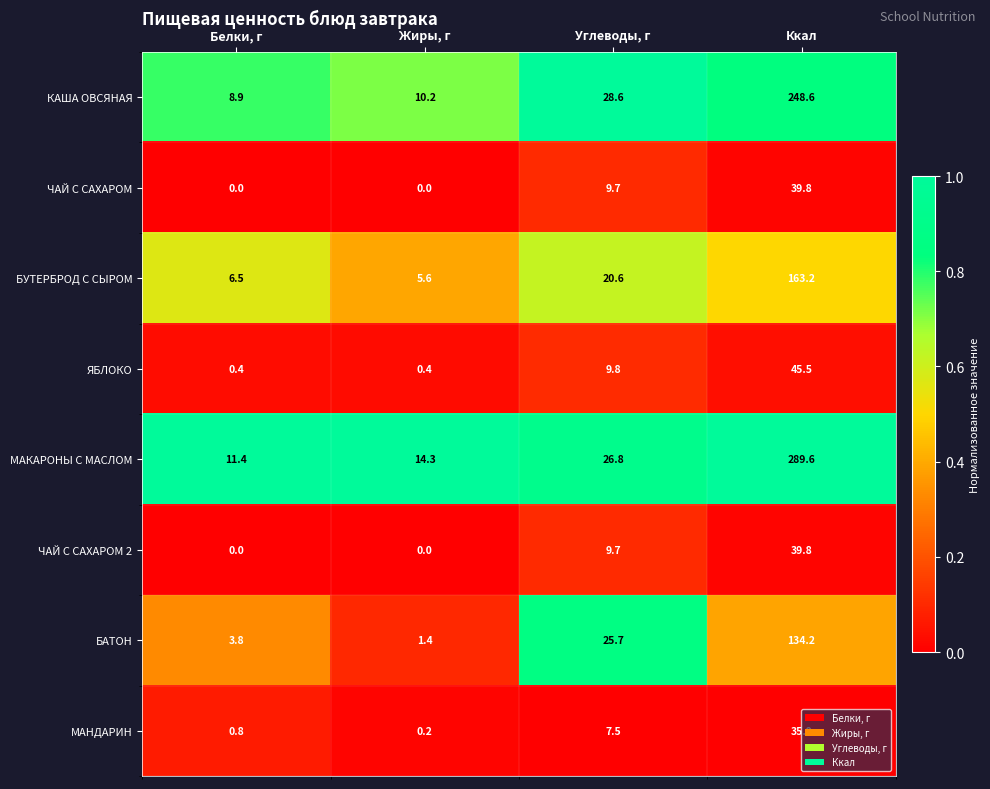

Is the value of ЯБЛОКО at Жиры, г greater than the value of КАША ОВСЯНАЯ at Ккал?

No